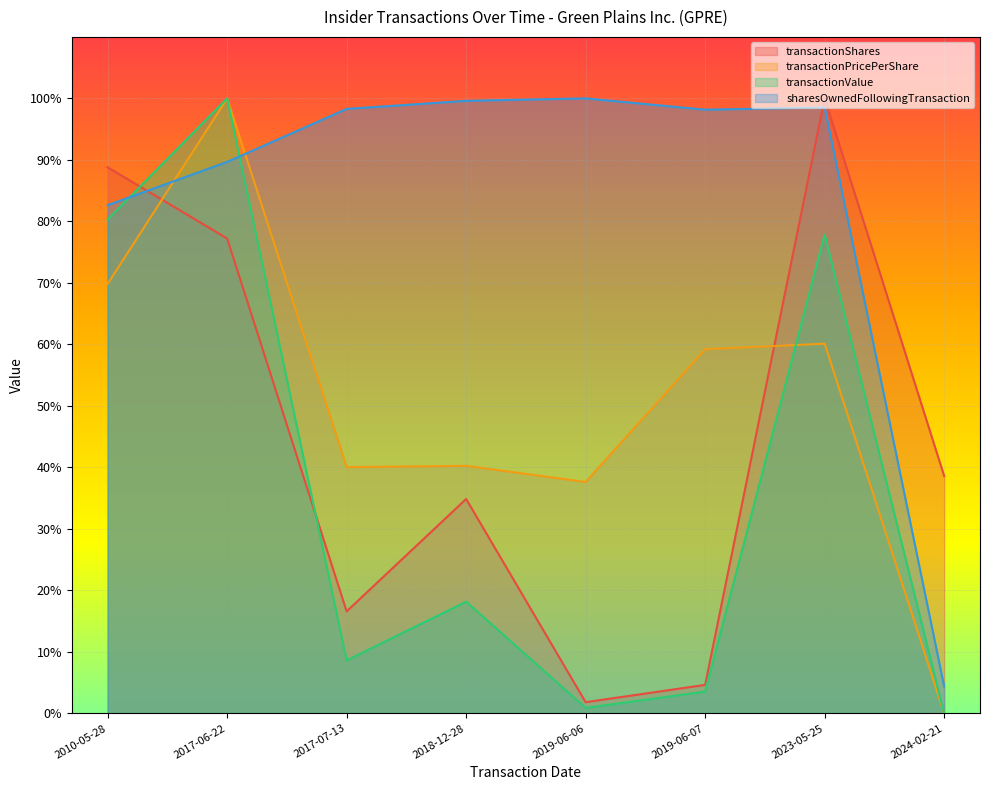

Is it true that sharesOwnedFollowingTransaction equals 1.6 at 2024-02-21?

False